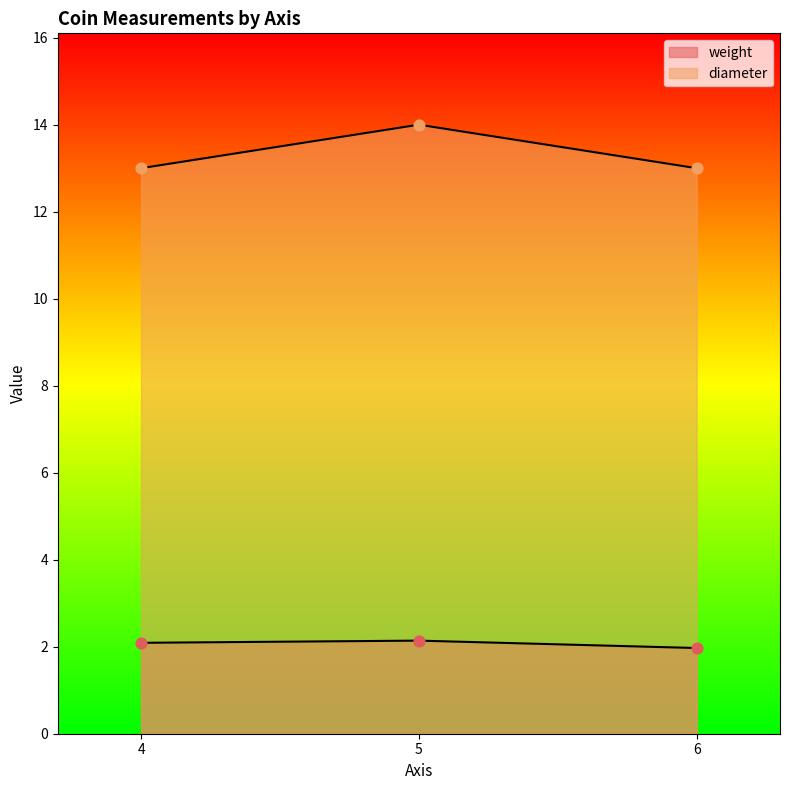

What is the total value across all series at 6?

15.0